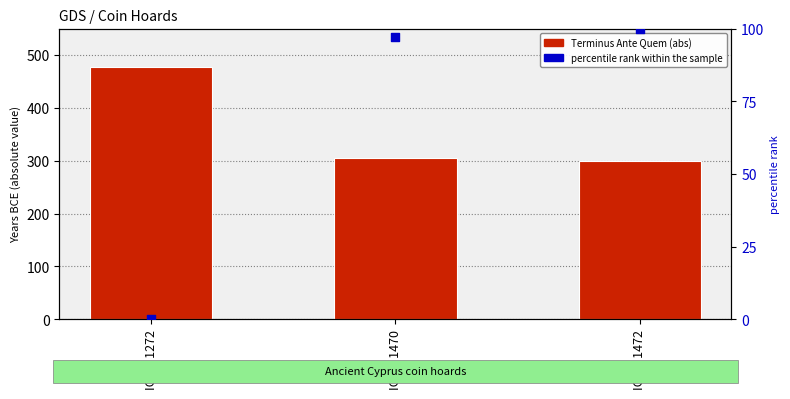

Which series reaches the maximum Y coordinate?

Terminus Ante Quem (abs)